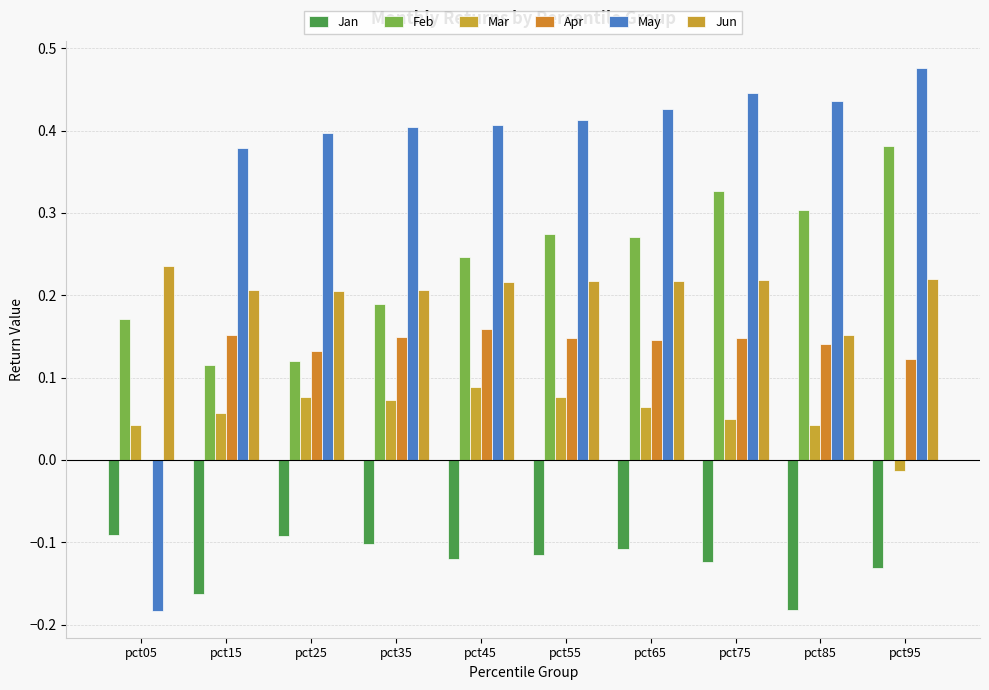

How many data points does each series have?

10